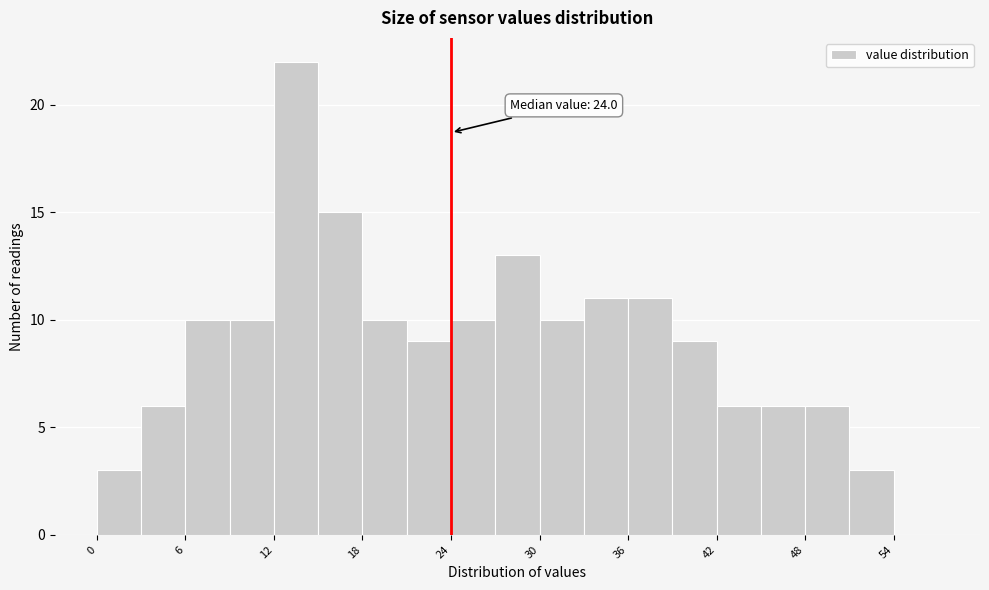

Around what value on the x-axis is the tallest bar? Give the approximate position of its centre, as read against the axis.

14